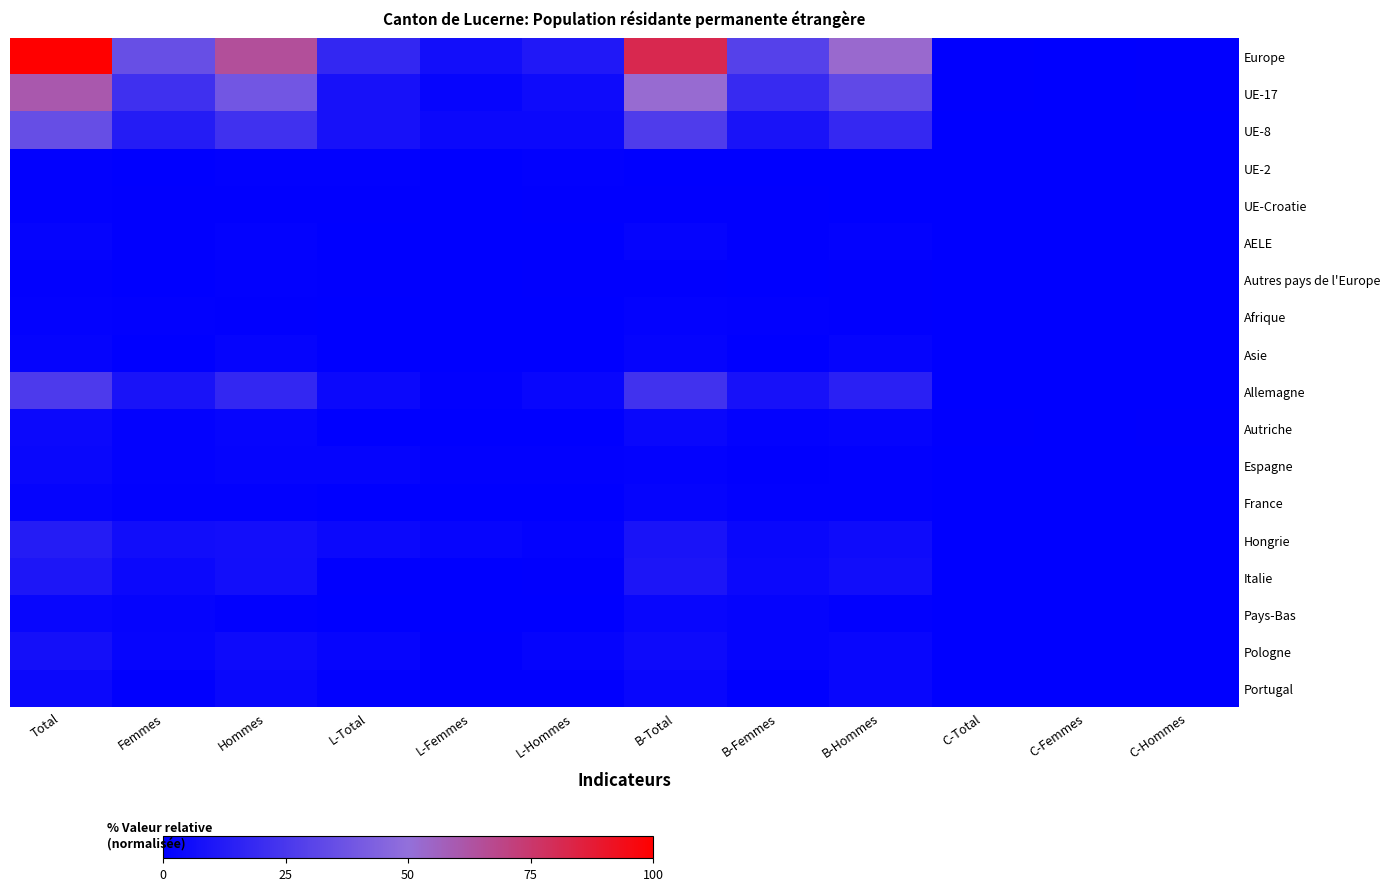

Rank the series by their maximum value, from lowest to highest.

UE-2, UE-Croatie, Autres pays de l'Europe, Afrique, AELE, Asie, France, Pays-Bas, Espagne, Autriche, Portugal, Pologne, Italie, Hongrie, Allemagne, UE-8, UE-17, Europe